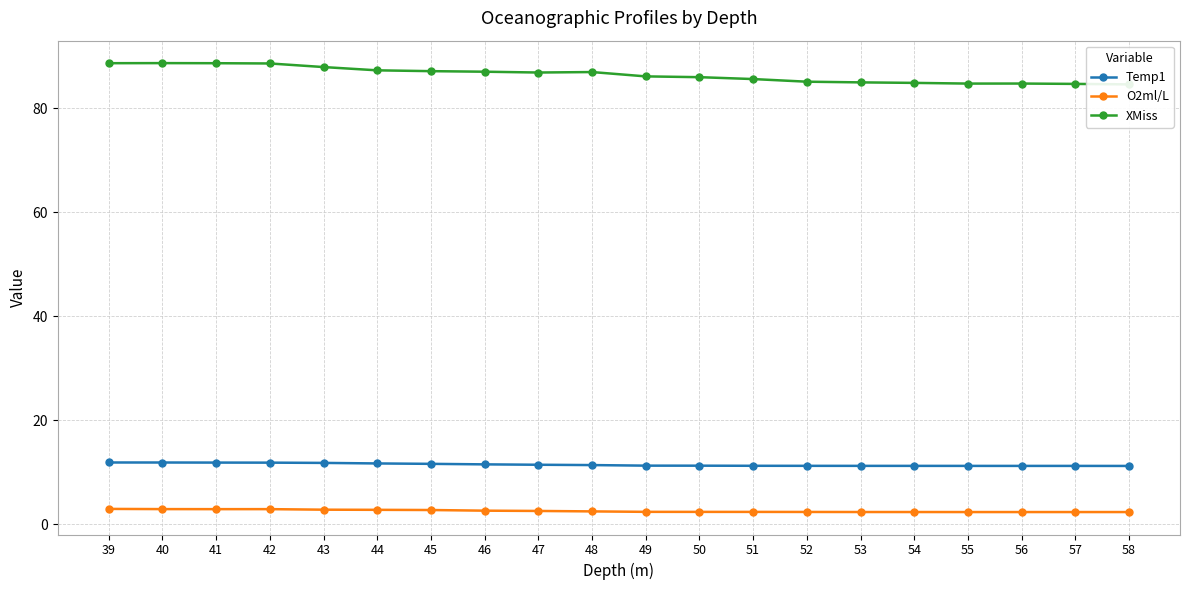

True or false: XMiss has more than 2 points higher than both neighbors.

True